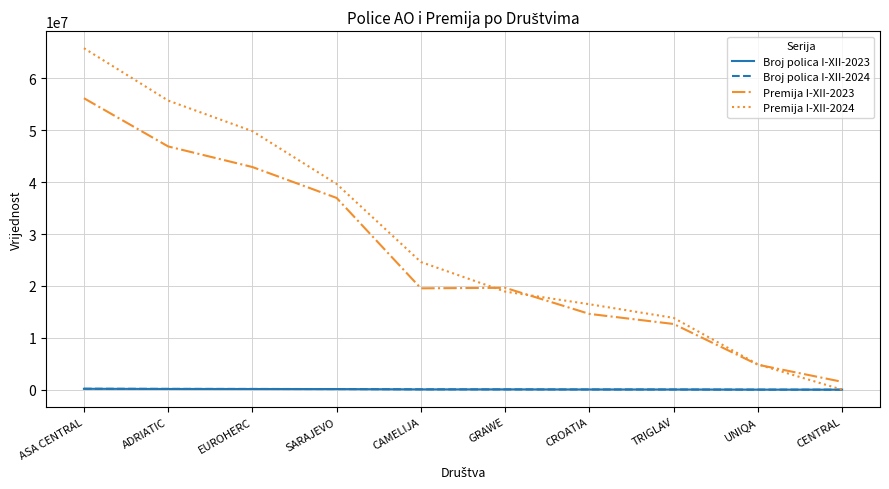

How many intersections are there between Premija I-XII-2024 and Broj polica I-XII-2023?

1